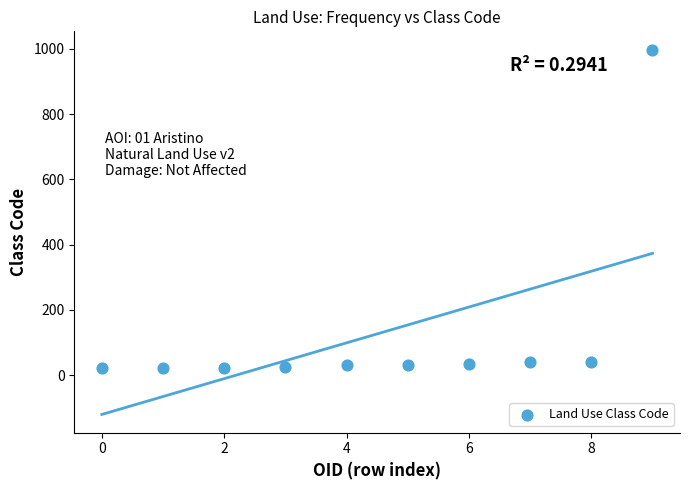

What is the range of Y values (max minus min)?

977